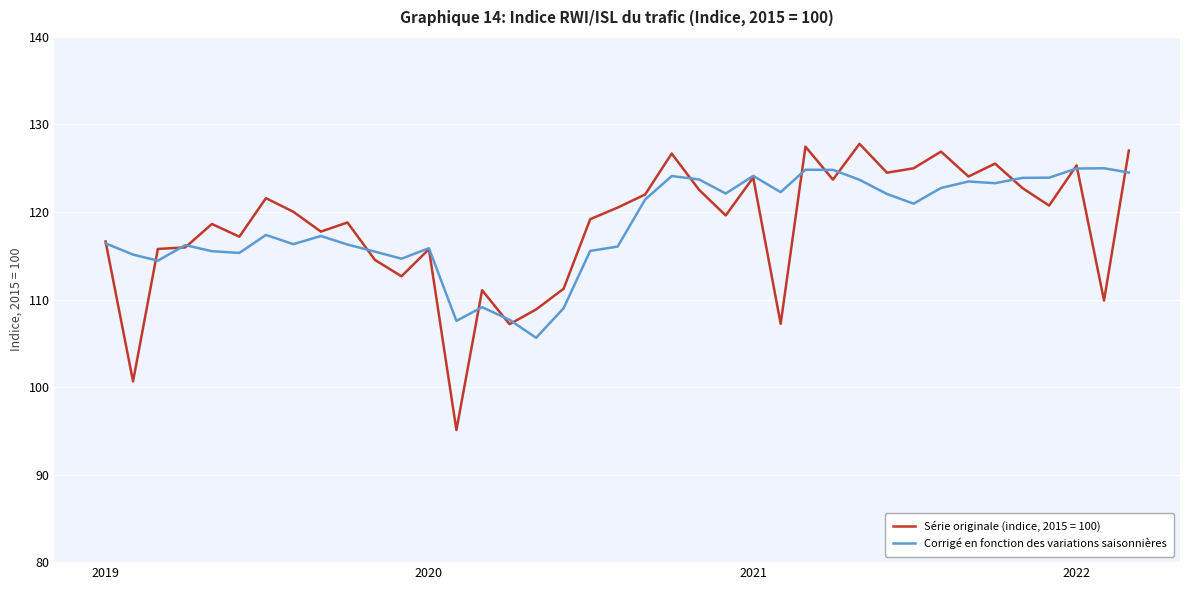

What is the greatest value displayed?

127.8